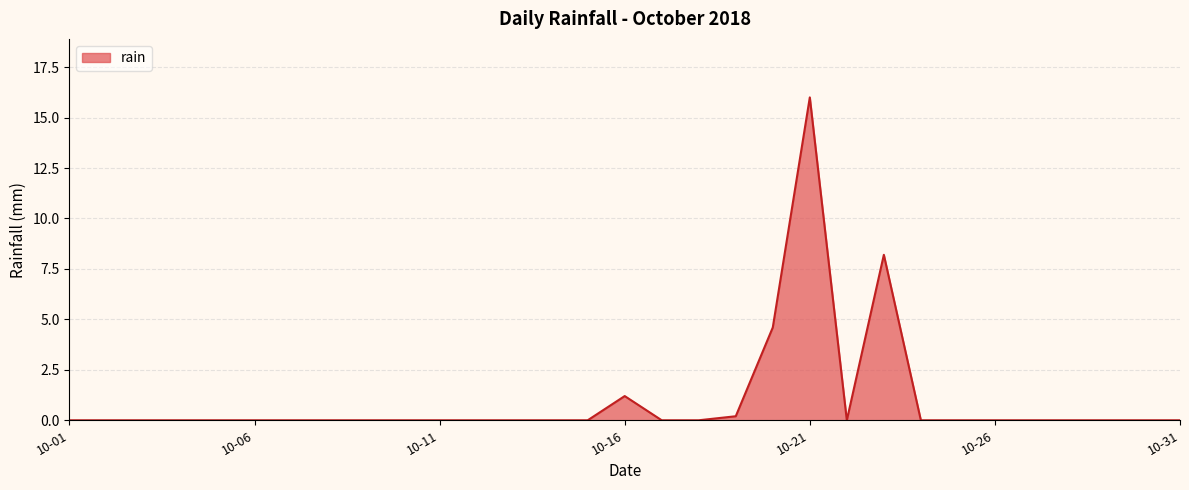

What is the greatest value displayed?

16.0